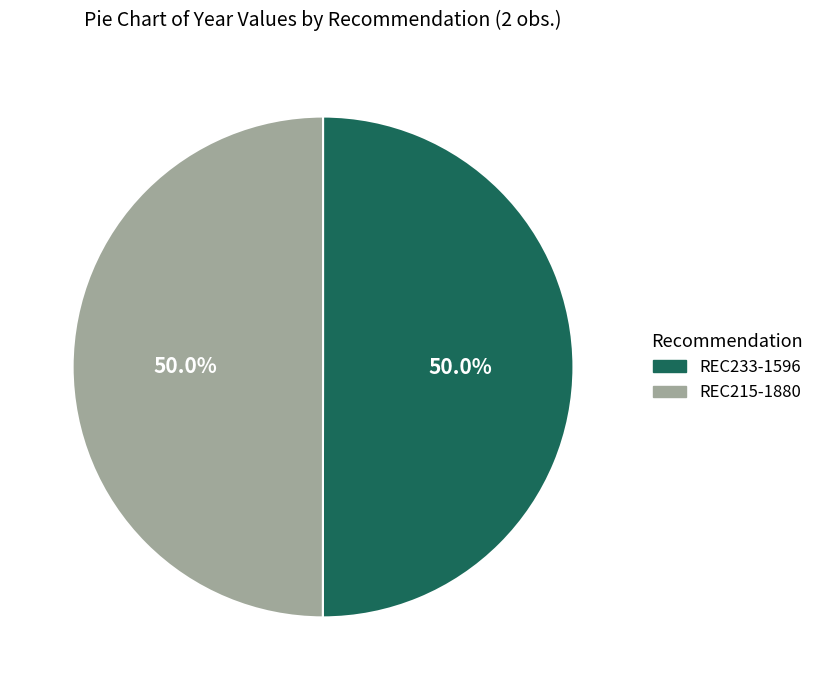

What percentage is the REC233-1596 slice, to the nearest percent?

50%